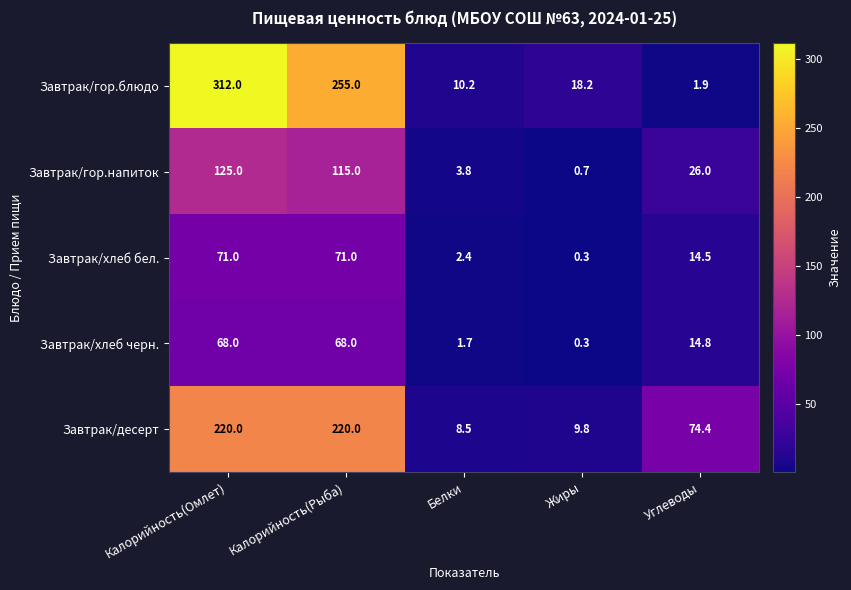

Read the Завтрак/гор.напиток value at Калорийность(Рыба).

115.0